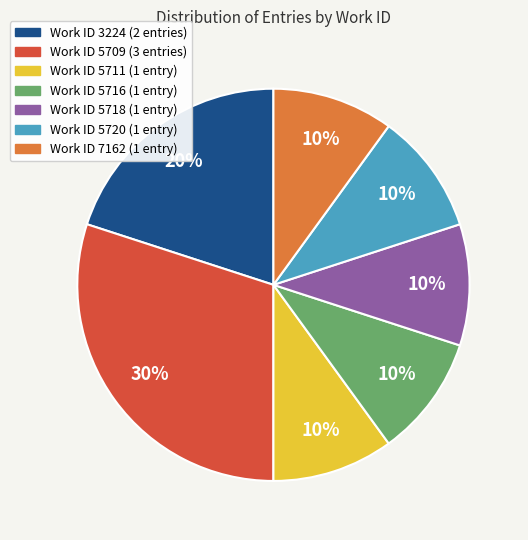

Does any single category account for the majority?

No